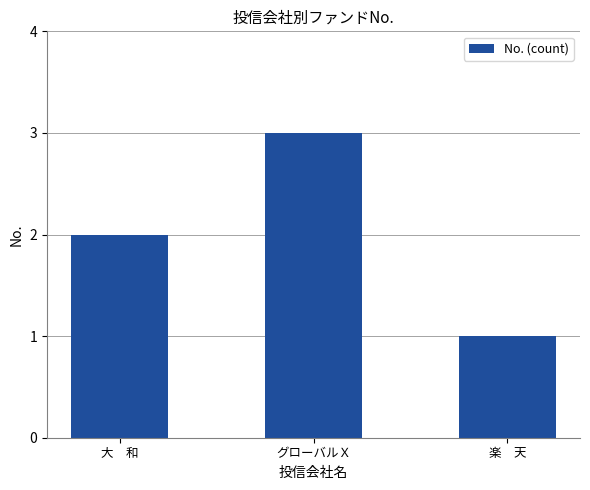

Does the chart contain any negative values?

No